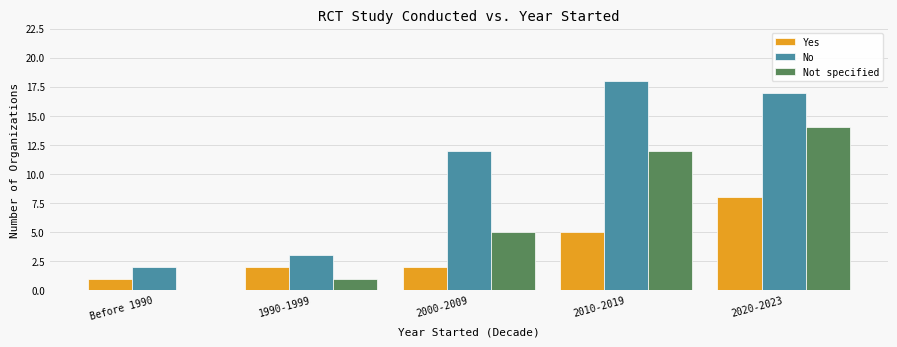

Where is Not specified nearest to the value 7?

2000-2009